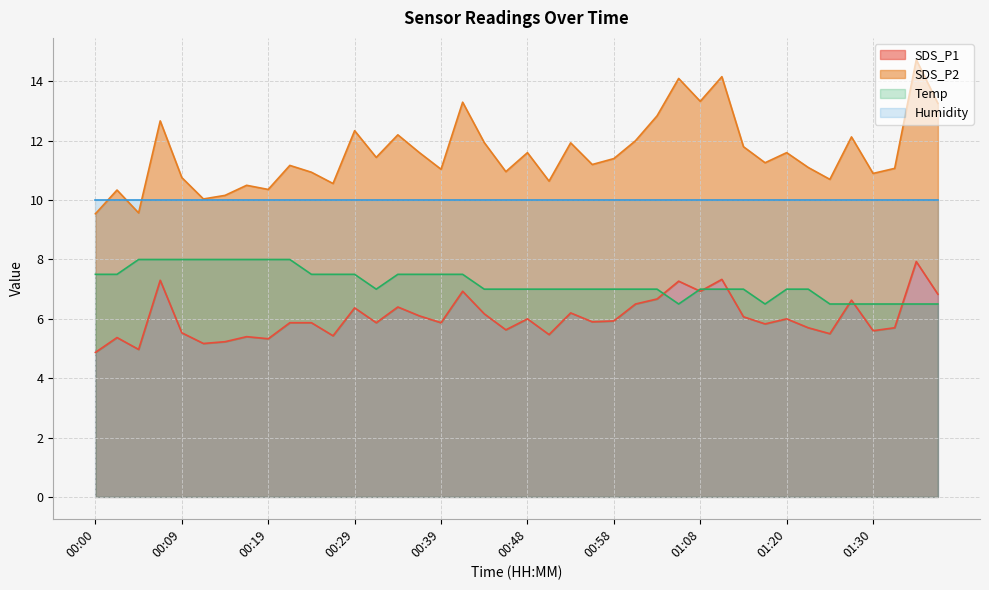

What is the minimum value for SDS_P1?

4.9